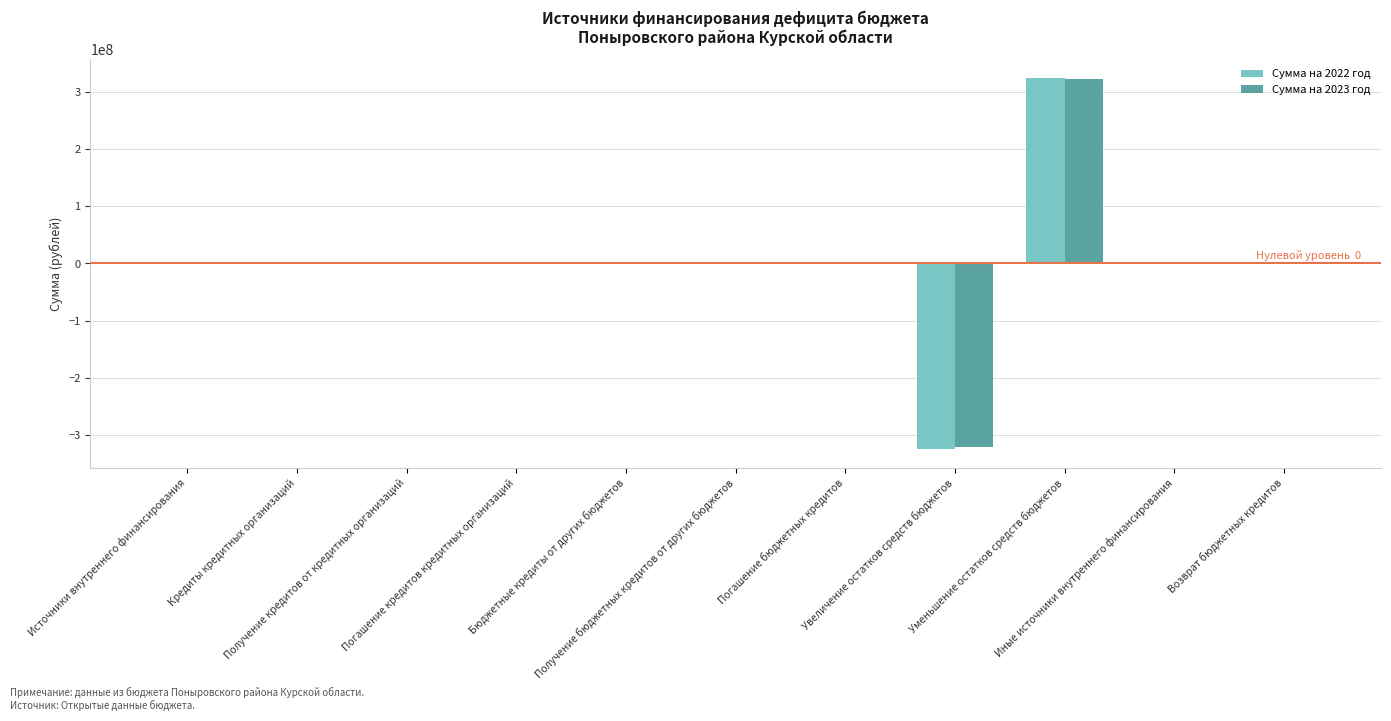

Reading left to right, list all the values displayed in this chart.

Сумма на 2022 год: Источники внутреннего финансирования=0	Кредиты кредитных организаций=0	Получение кредитов от кредитных организаций=0	Погашение кредитов кредитных организаций=0	Бюджетные кредиты от других бюджетов=0	Получение бюджетных кредитов от других бюджетов=0	Погашение бюджетных кредитов=0	Увеличение остатков средств бюджетов=-324500946	Уменьшение остатков средств бюджетов=324500946	Иные источники внутреннего финансирования=0	Возврат бюджетных кредитов=500000
Сумма на 2023 год: Источники внутреннего финансирования=0	Кредиты кредитных организаций=0	Получение кредитов от кредитных организаций=0	Погашение кредитов кредитных организаций=0	Бюджетные кредиты от других бюджетов=0	Получение бюджетных кредитов от других бюджетов=0	Погашение бюджетных кредитов=0	Увеличение остатков средств бюджетов=-321712261	Уменьшение остатков средств бюджетов=321712261	Иные источники внутреннего финансирования=0	Возврат бюджетных кредитов=500000